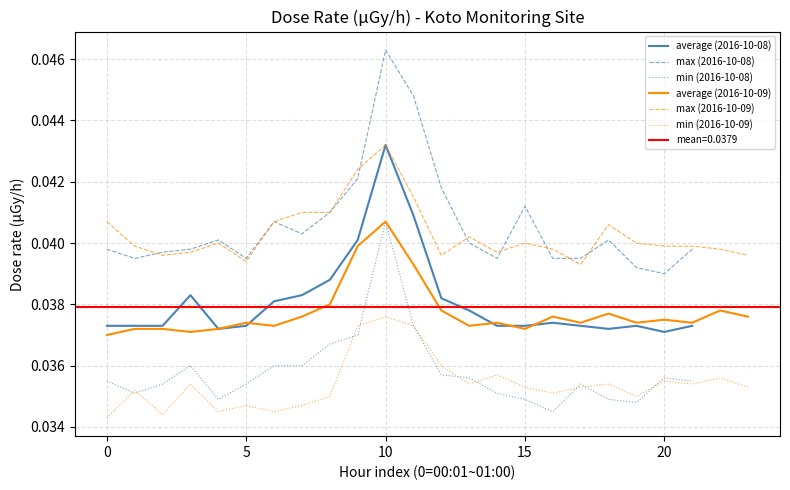

True or false: average (2016-10-08) and min (2016-10-08) intersect in this chart.

False